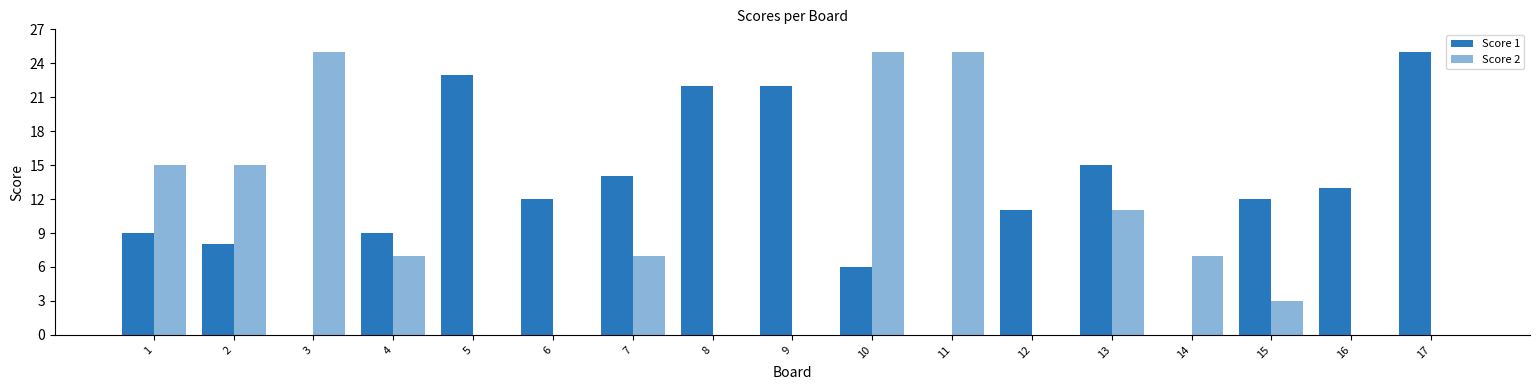

Which series has the largest total across all categories?

Score 1